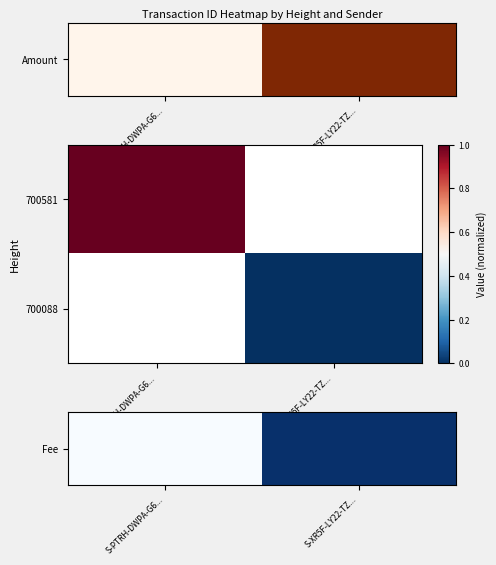

What is the difference between the highest and lowest values at S-XR5F-LY22-TZ...?

1.0